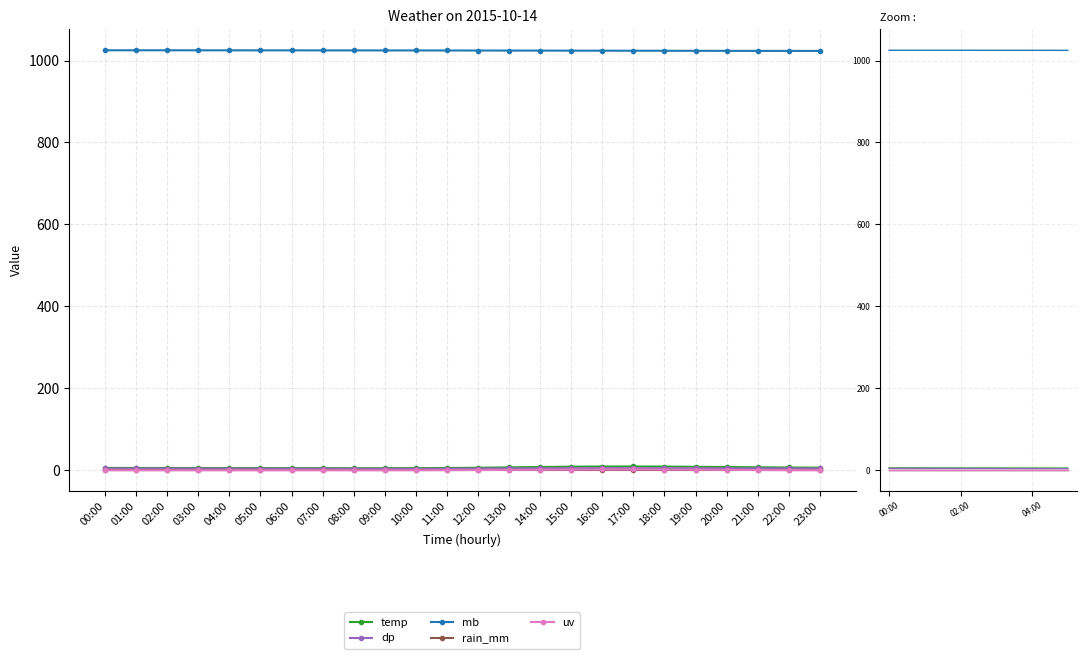

What are all the series names shown in the legend?

temp, dp, mb, rain_mm, uv